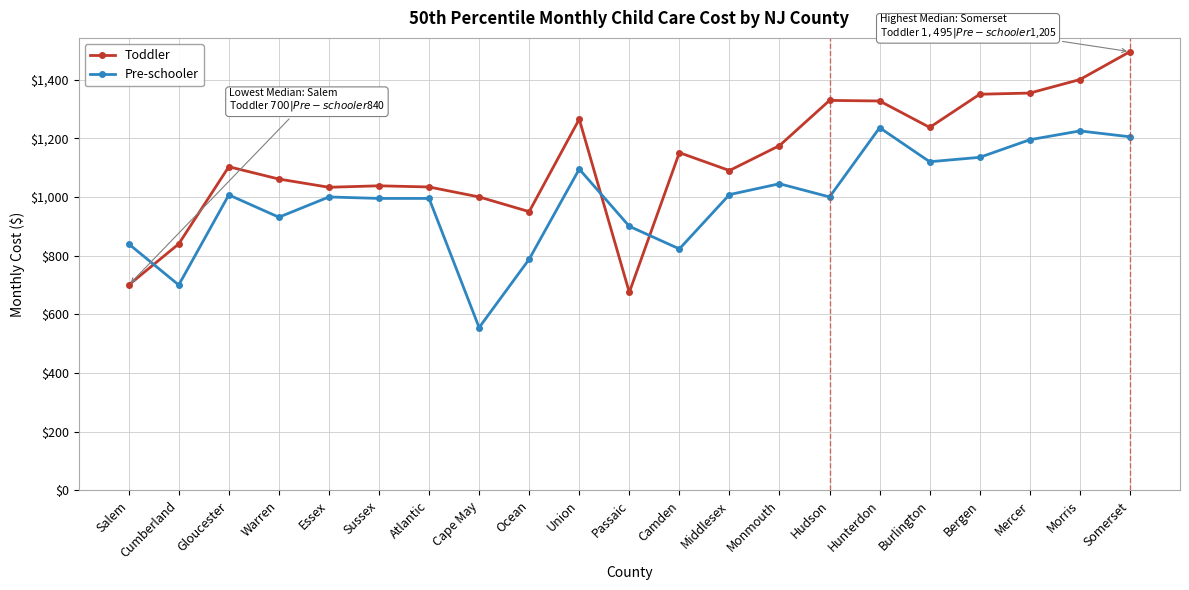

What is the approximate value of Toddler at Bergen, to the nearest 100?

1400